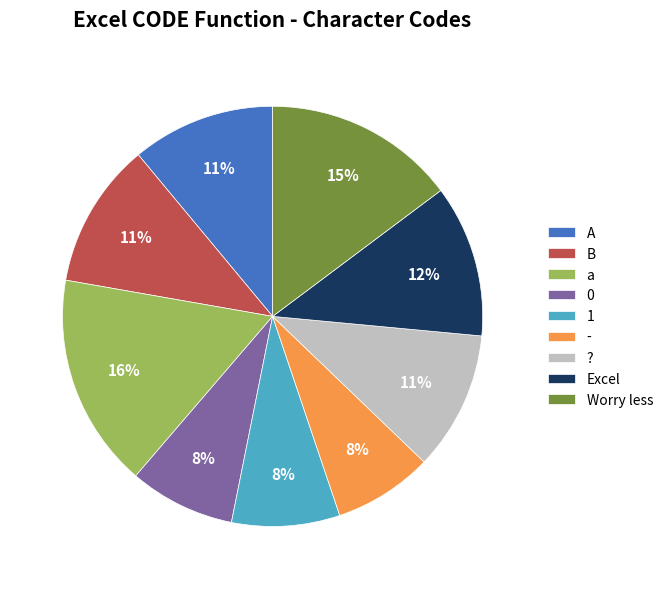

How many segments does this pie chart have?

9